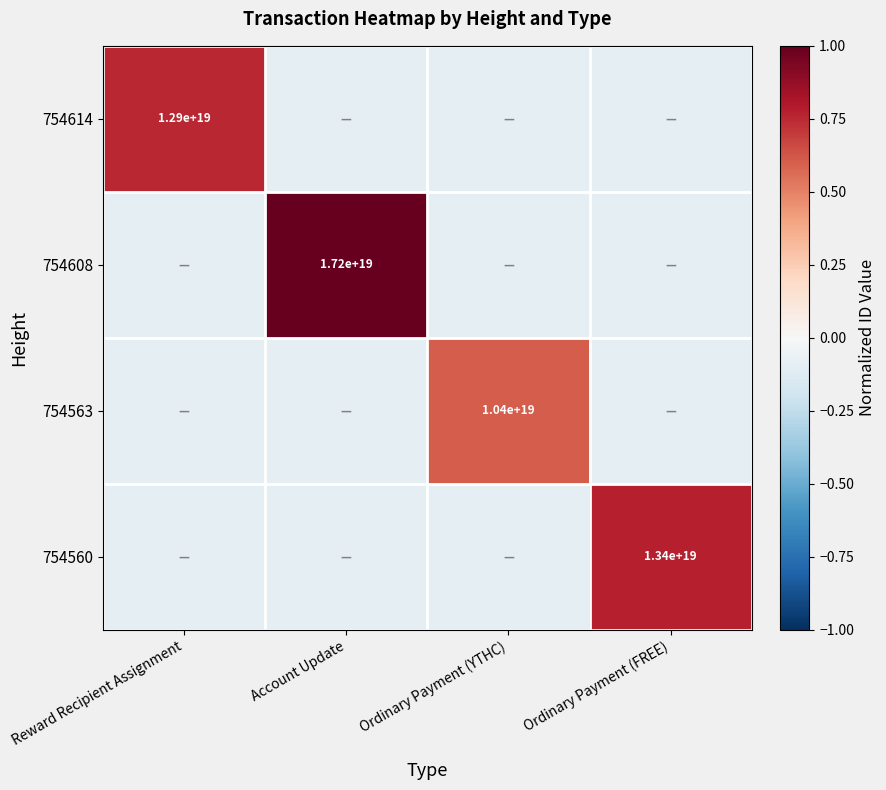

Is the value of 754560 at Ordinary Payment (FREE) greater than the value of 754563 at Ordinary Payment (YTHC)?

Yes